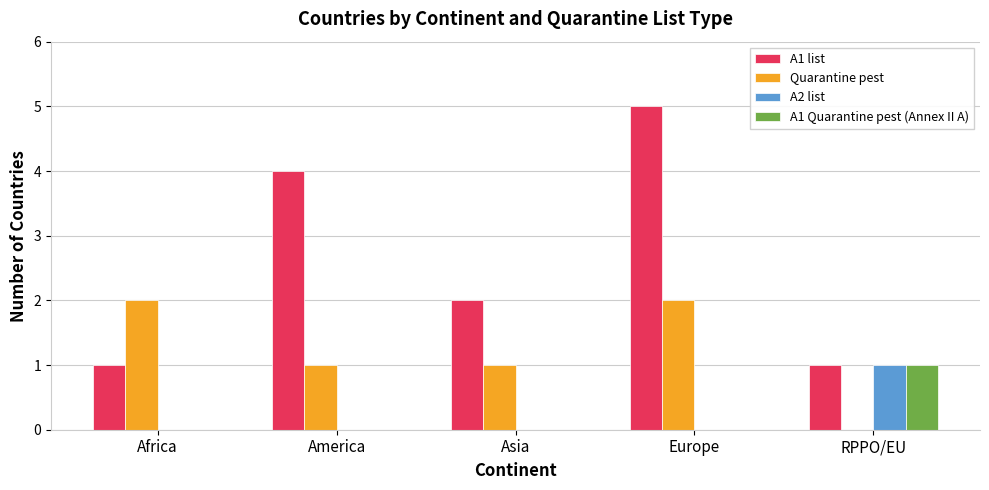

Which series changed the most between Africa and RPPO/EU?

Quarantine pest